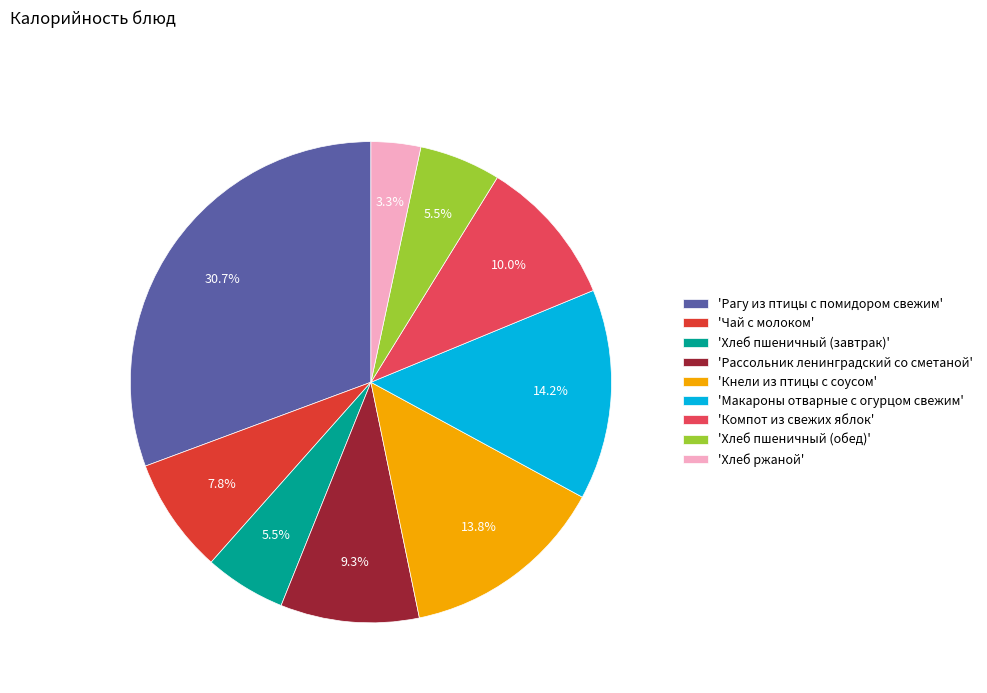

Which has a higher value, 'Рассольник ленинградский со сметаной' or 'Рагу из птицы с помидором свежим'?

'Рагу из птицы с помидором свежим'